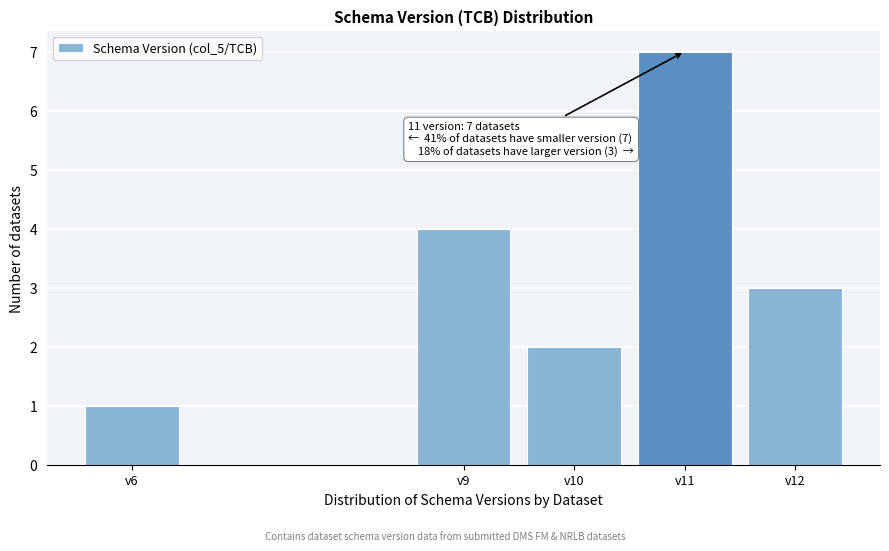

Reading left to right, list all the values displayed in this chart.

v6=1	v9=4	v10=2	v11=7	v12=3